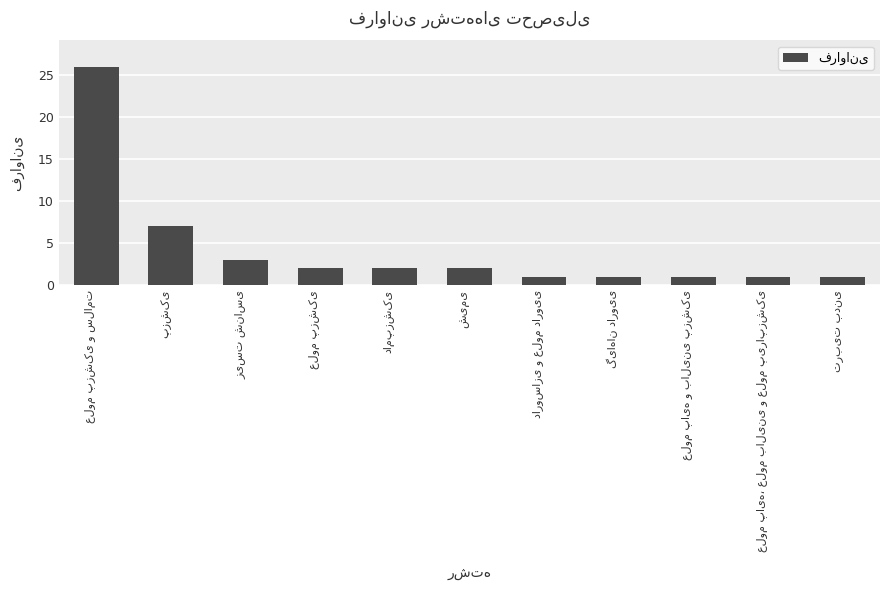

What is the value of the 6th bar from the left?

2